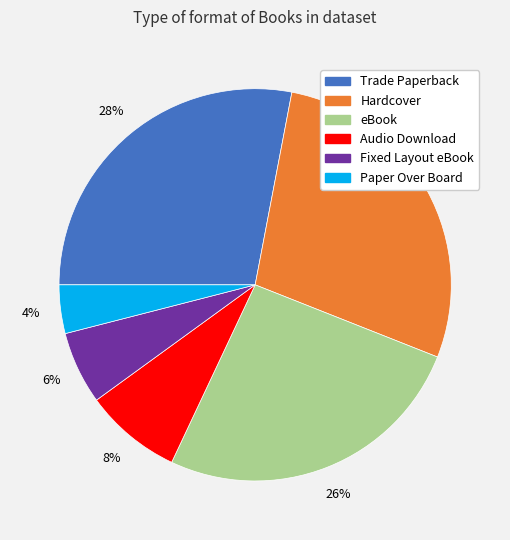

Is it true that Fixed Layout eBook is 1% of the pie?

False